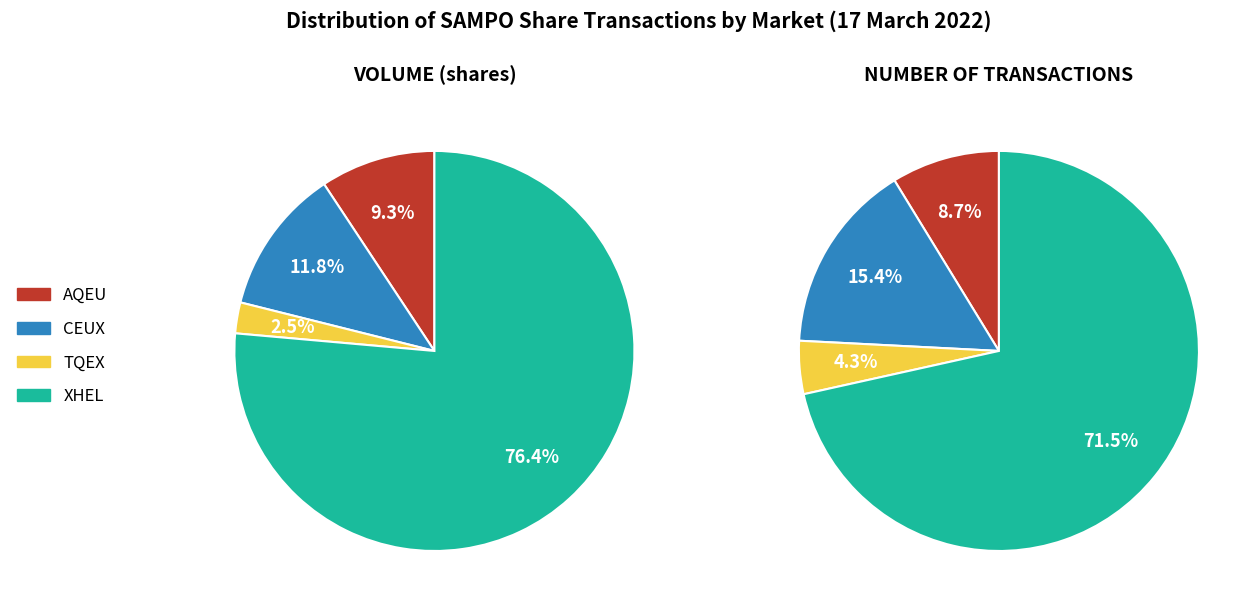

Rank the series at CEUX from lowest to highest value.

TQEX, AQEU, CEUX, XHEL